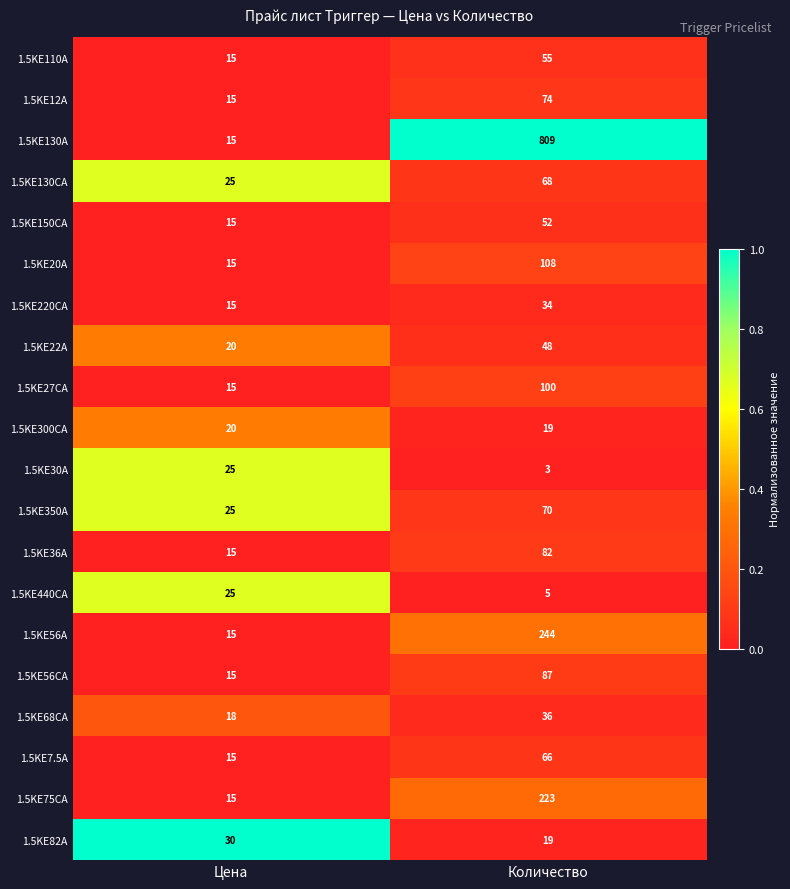

What is the maximum value shown in the chart?

809